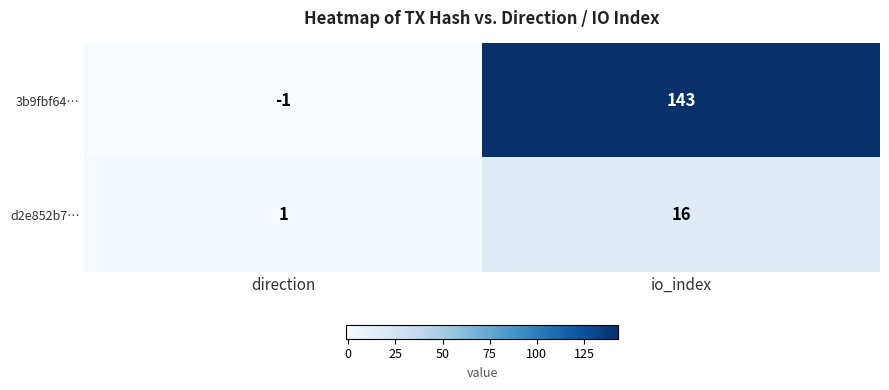

Which label corresponds to the largest value in the chart?

io_index